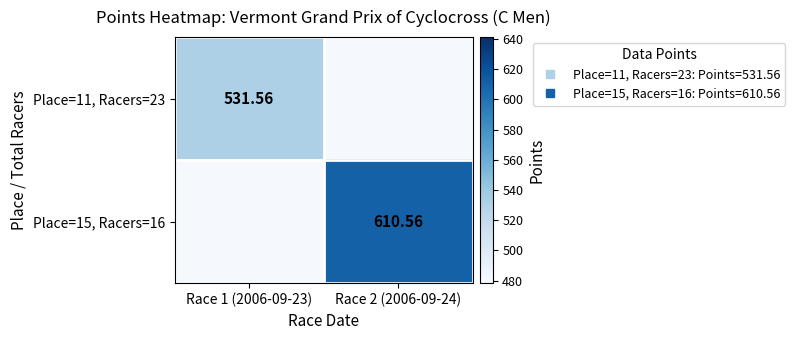

Which label corresponds to the smallest value in the chart?

Race 1 (2006-09-23)